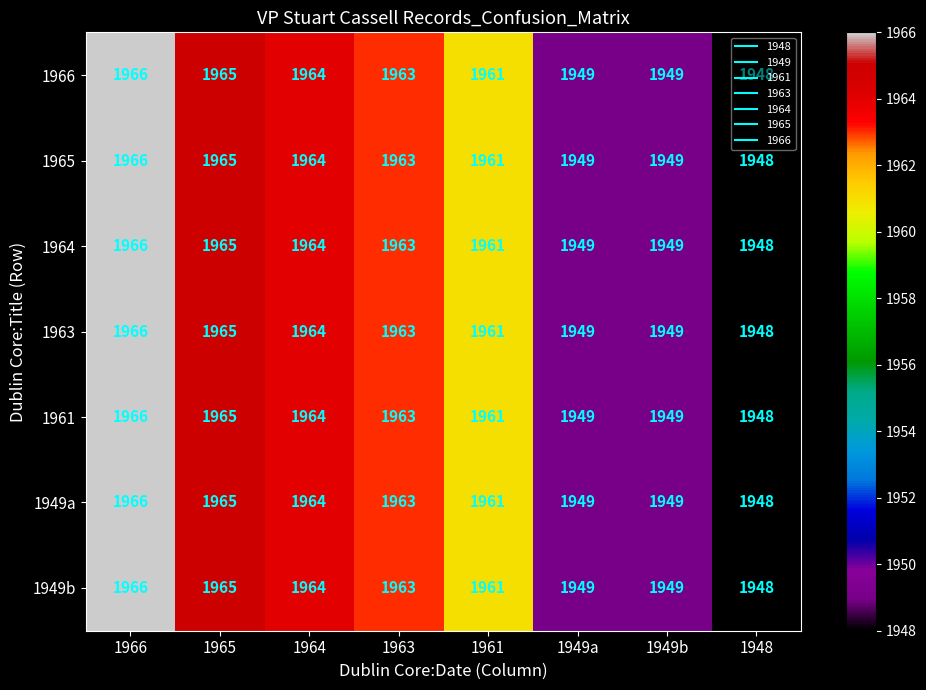

Is the value of 1961 at 1948 greater than the value of 1963 at 1965?

No